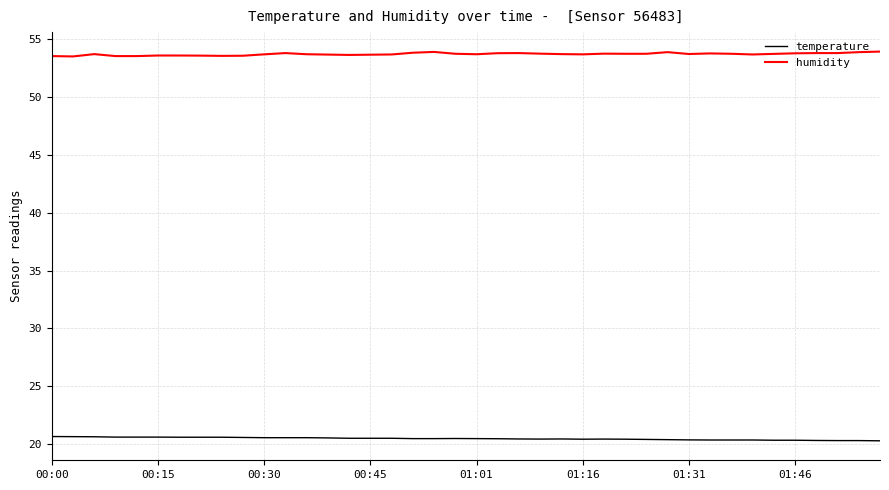

What is the lowest value of the temperature series?

20.3